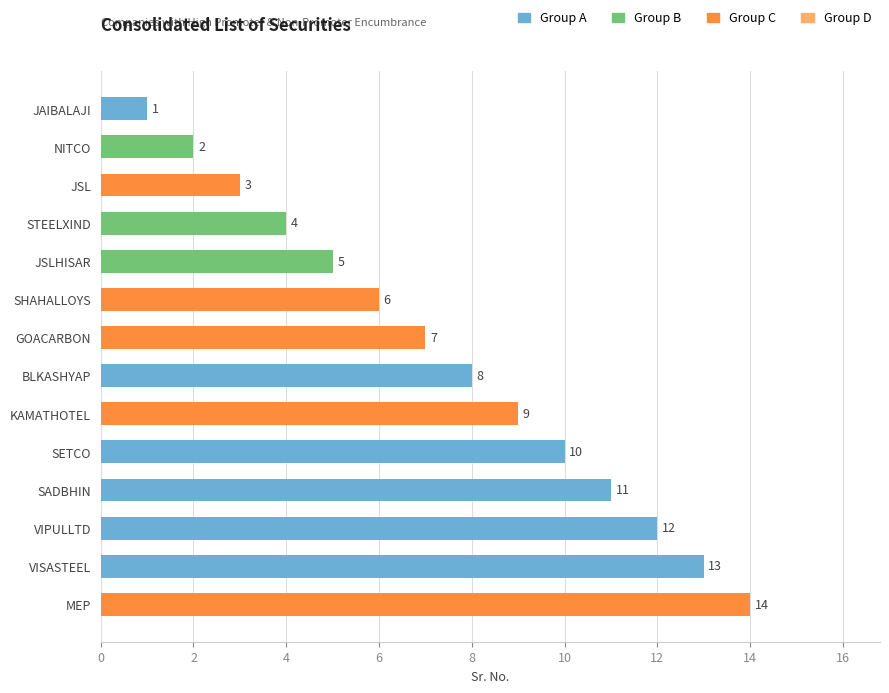

What is the average value?

8